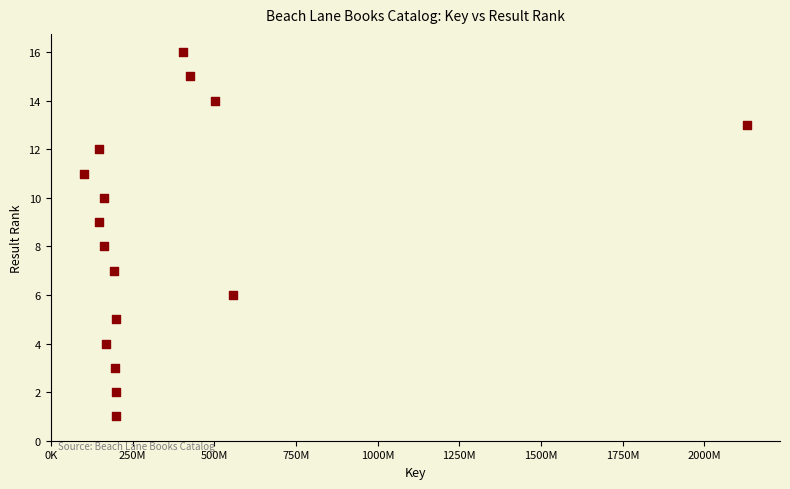

What is the range of Y values (max minus min)?

15